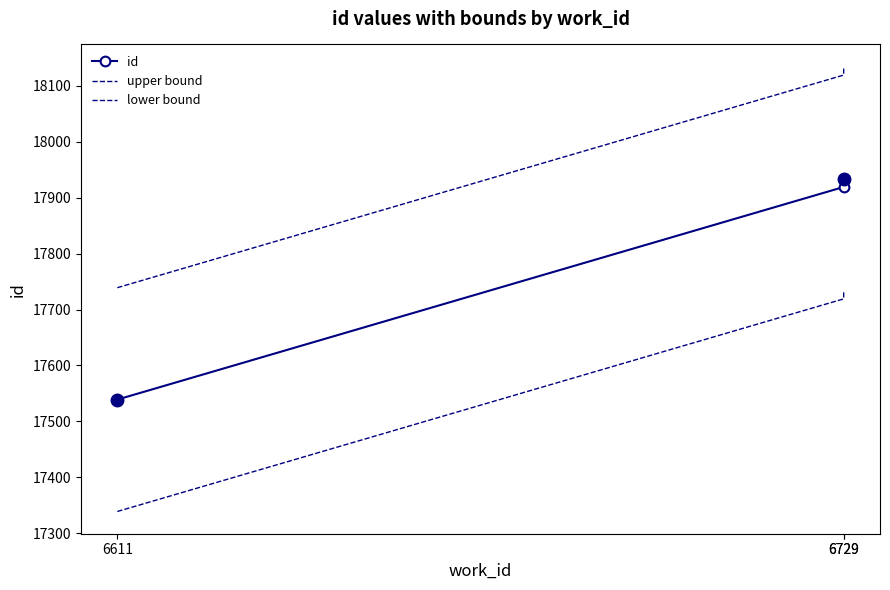

What is the value of the upper bound point at the 2nd from the left?

18119